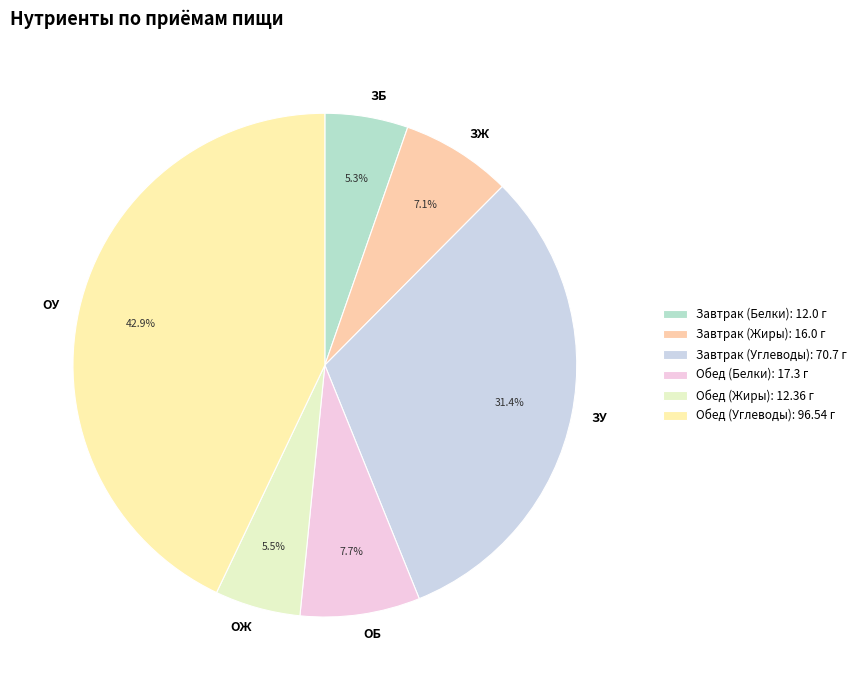

What percentage do ОБ and ЗЖ together represent?

14.8%